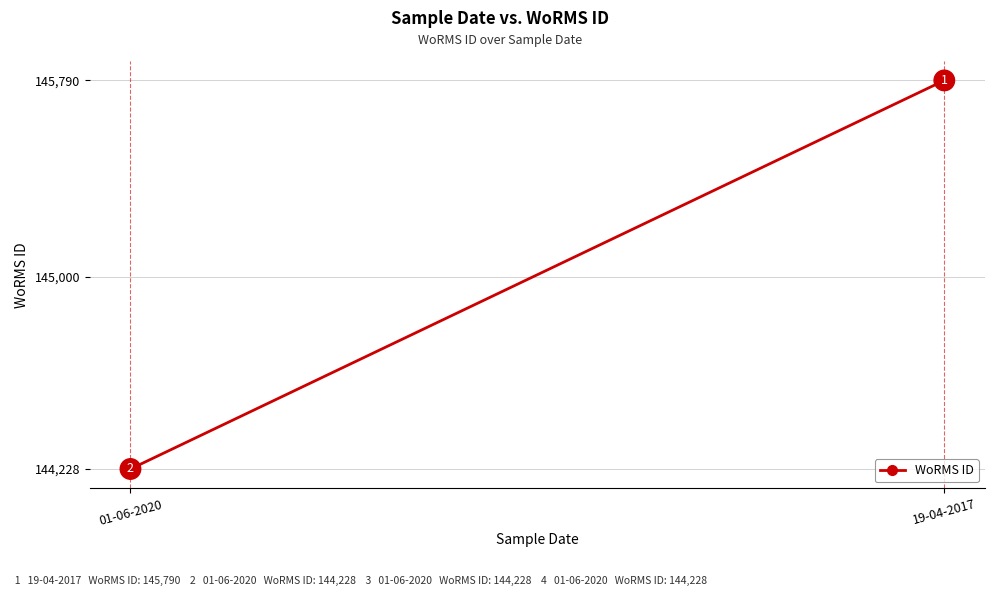

What is the ratio of the value at 01-06-2020 to the value at 19-04-2017?

1.0